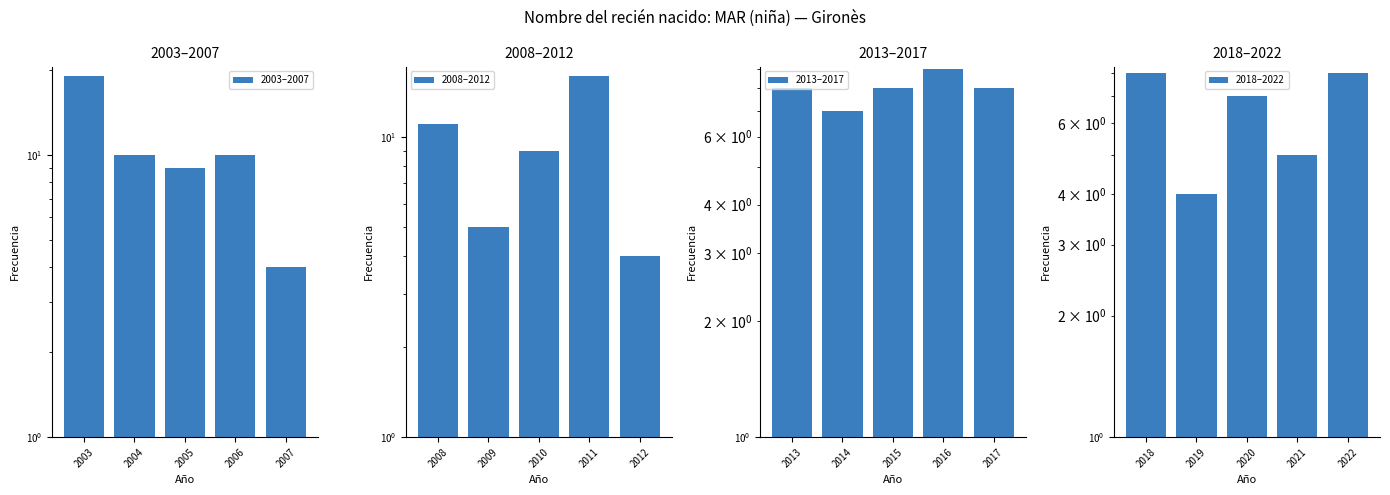

True or false: 2018–2022 has a value of 7 at 2021.

False